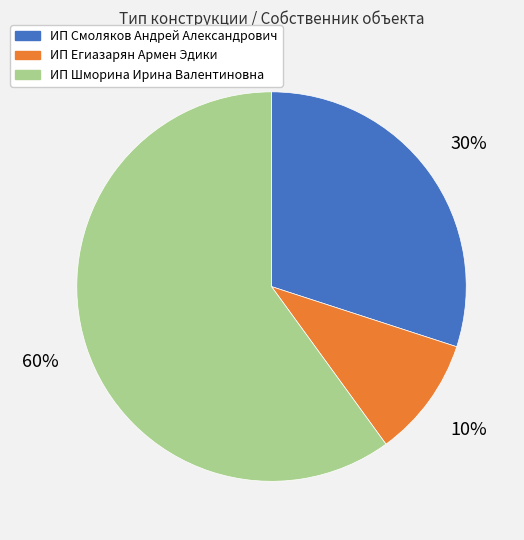

To the nearest percent, what is the difference between the largest and smallest slice percentages?

50%